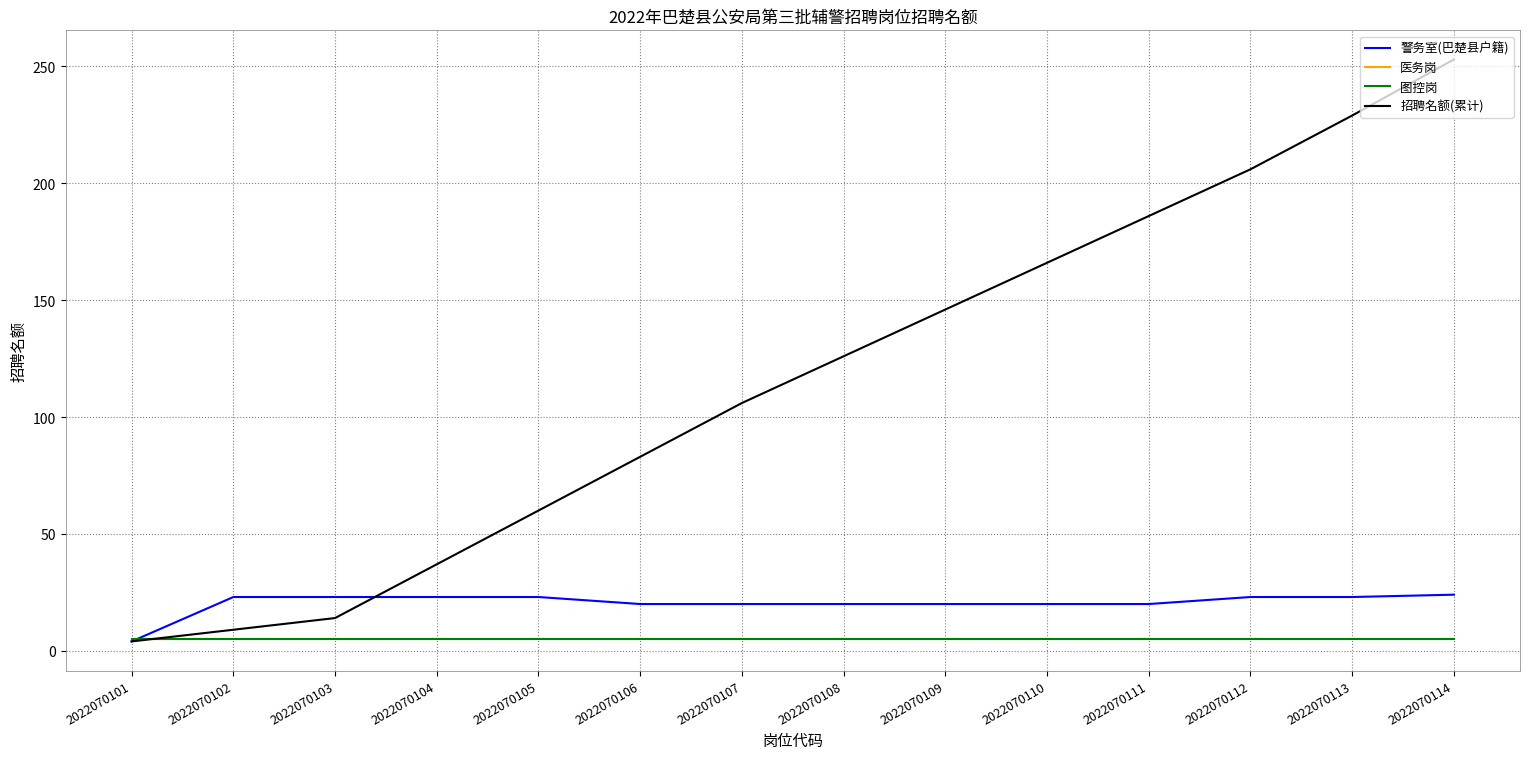

Does the chart have visible grid lines?

Yes